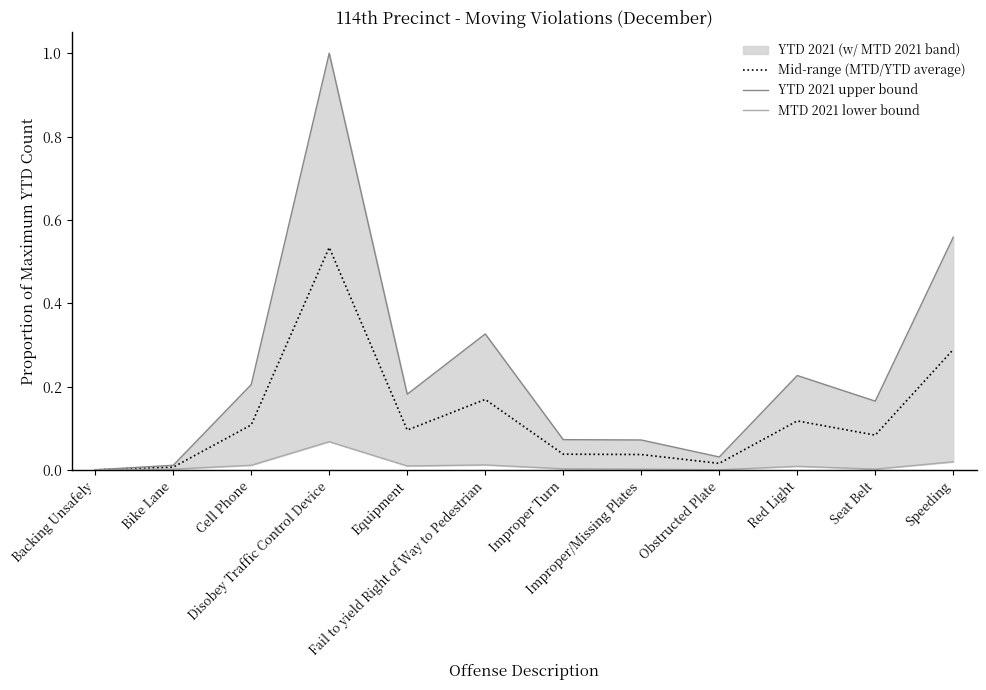

True or false: MTD 2021 lower bound has more than 0 points higher than both neighbors.

True